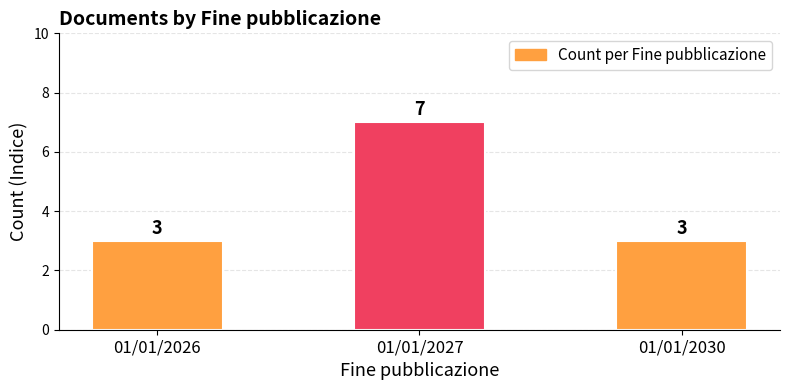

What is the approximate value at 01/01/2030?

3